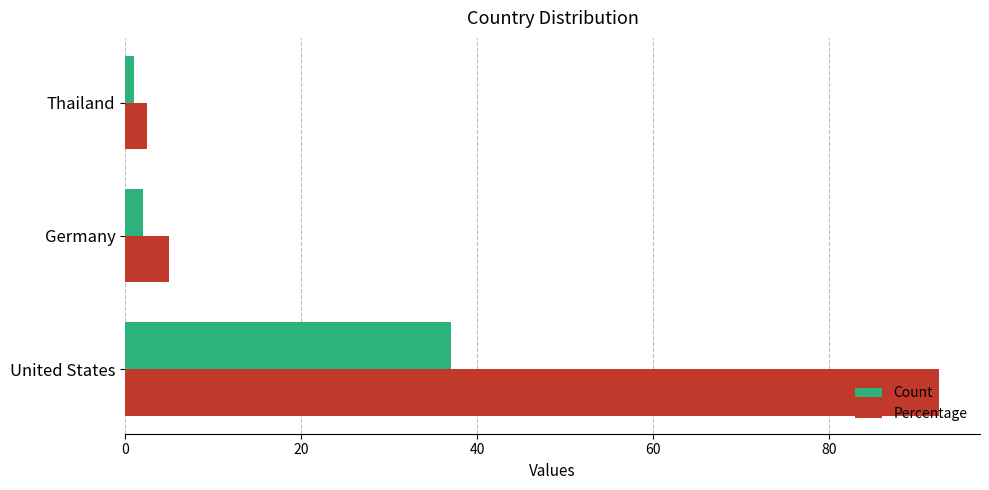

Count the number of data series in this chart.

2